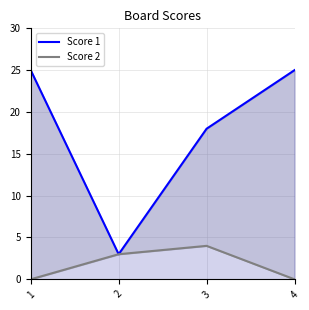

List the labels in order of Score 2 value, smallest first.

1, 4, 2, 3